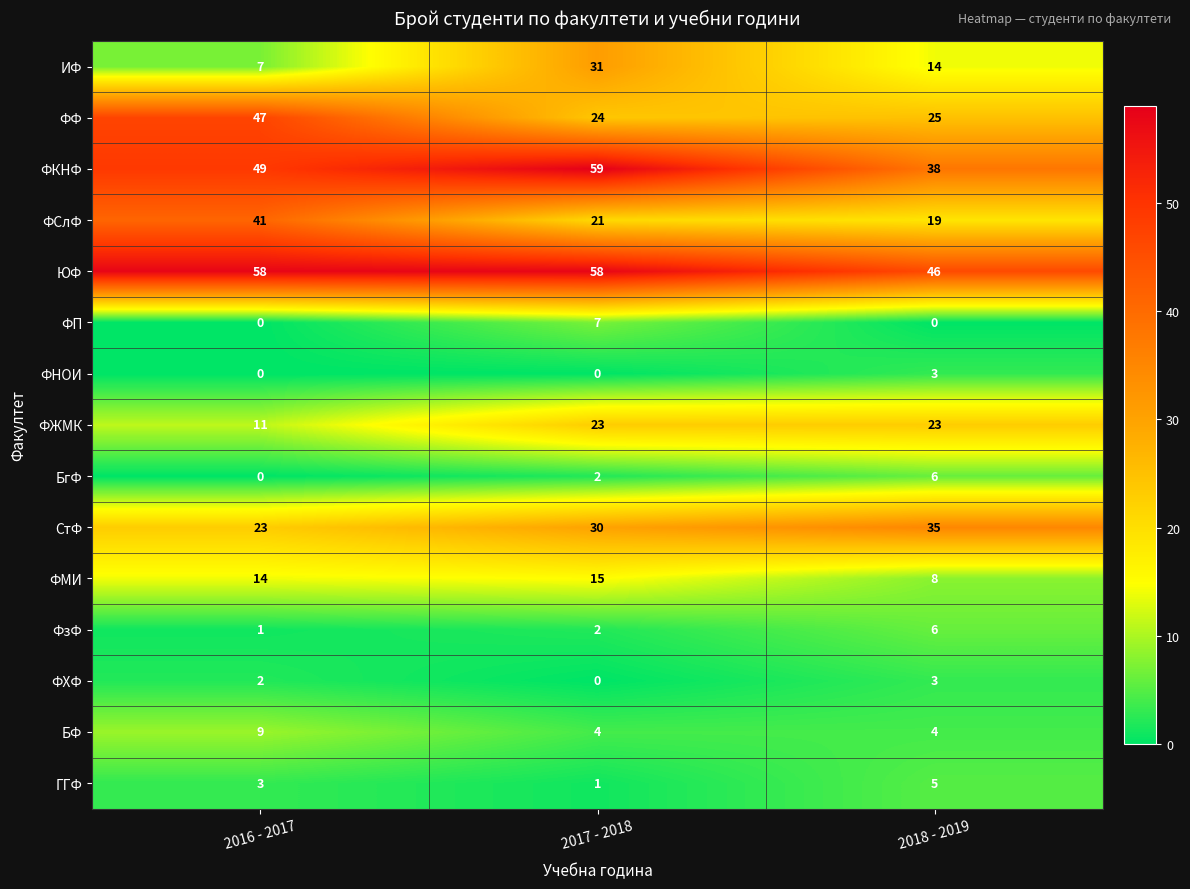

What is the spread (max minus min) of values at 2017 - 2018?

59